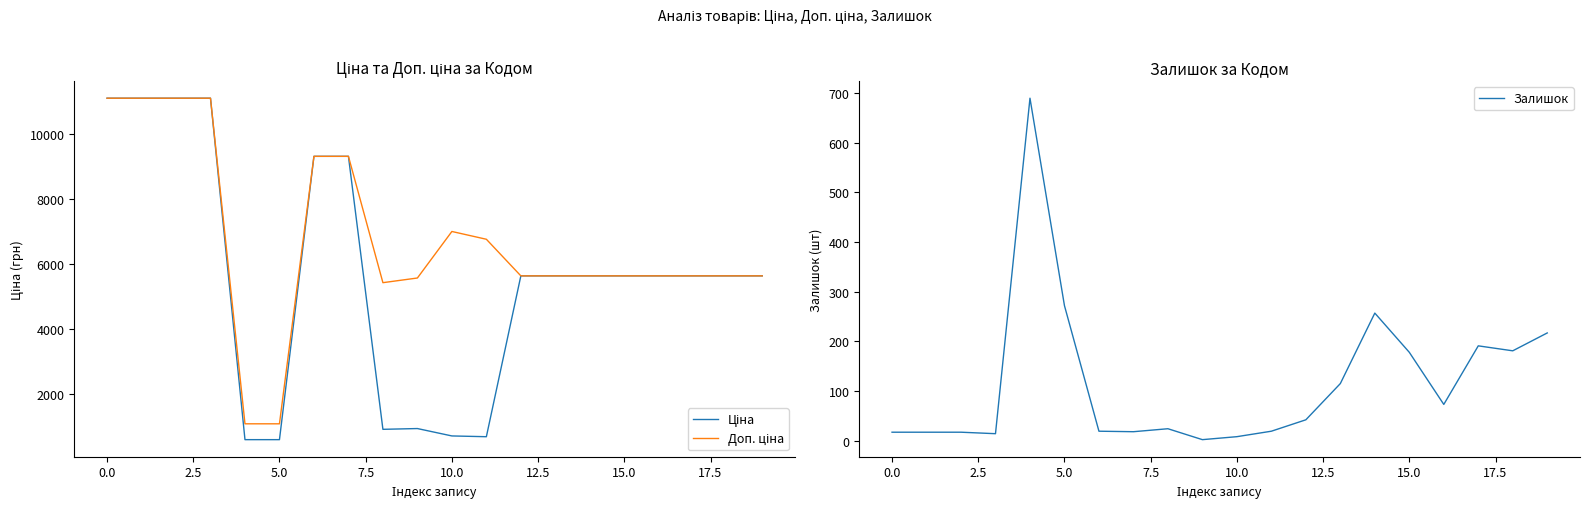

Reading left to right, extract all data points from this chart.

Ціна: 11113.6	11113.6	11113.6	11113.6	586.0	586.0	9321.4	9321.4	904.3	928.3	700.4	676.4	5636.0	5636.0	5636.0	5636.0	5636.0	5636.0	5636.0	5636.0
Доп. ціна: 11113.6	11113.6	11113.6	11113.6	1074.5	1074.5	9321.4	9321.4	5425.9	5569.9	7004.3	6764.4	5636.0	5636.0	5636.0	5636.0	5636.0	5636.0	5636.0	5636.0
Залишок: 17.0	17.0	17.0	14.0	690.0	272.0	19.0	18.0	24.0	2.0	8.0	19.0	42.0	115.0	257.0	178.0	73.0	191.0	181.0	217.0